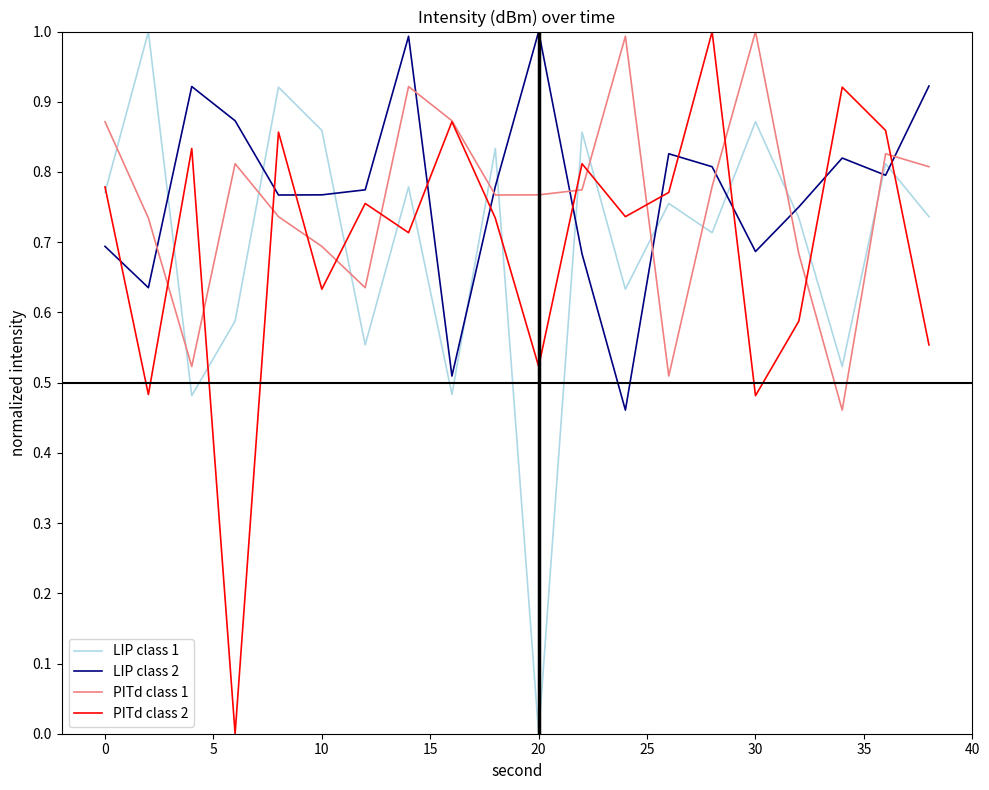

What is the maximum value shown in the chart?

1.0